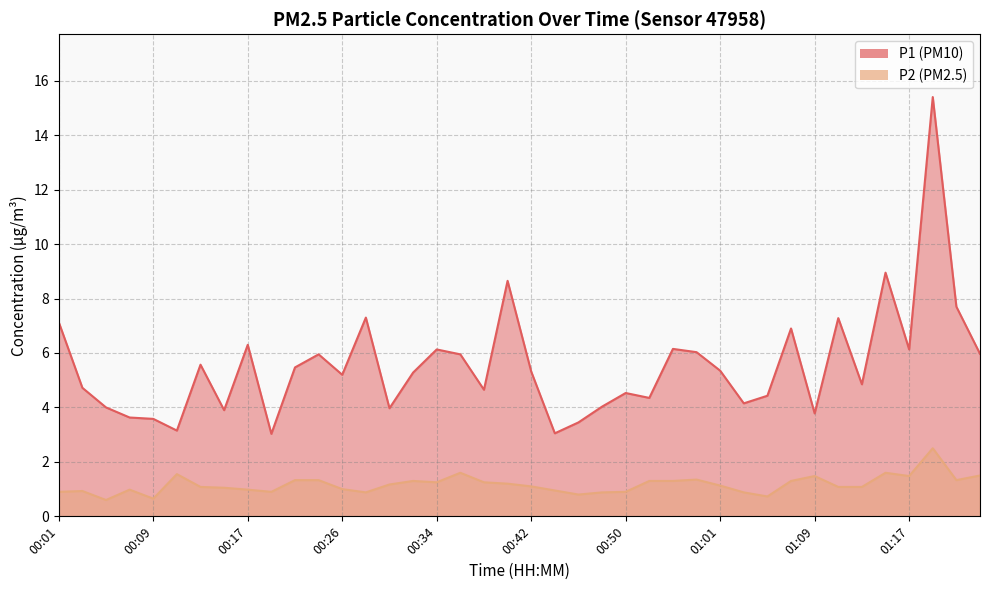

What is the value of the P1 point at the 12th from the left?

6.0